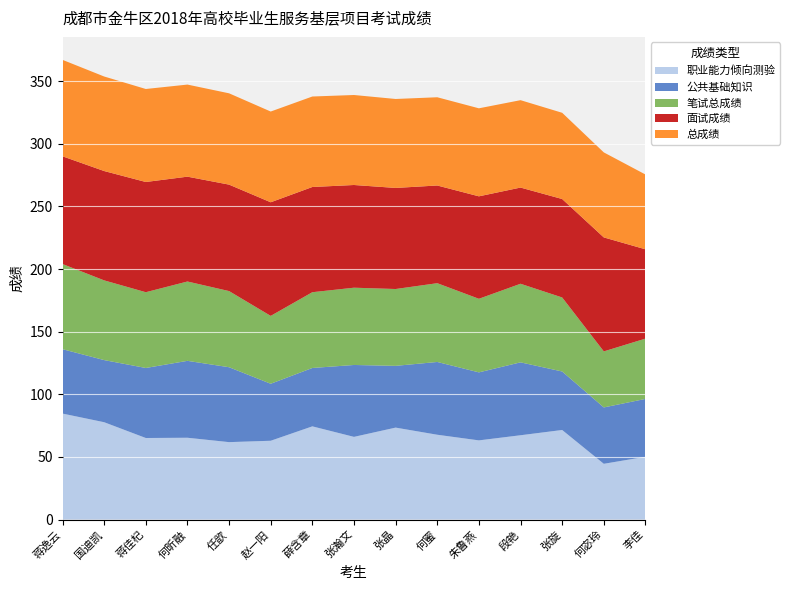

Reading left to right, extract all data points from this chart.

职业能力倾向测验: 84.6	77.7	65.1	65.3	61.8	62.9	74.4	66.0	73.4	67.7	63.2	67.3	71.5	44.5	50.1
公共基础知识: 51.4	49.6	55.9	61.4	59.8	45.5	46.6	57.4	49.3	58.1	54.3	58.2	46.7	45.0	46.2
笔试总成绩: 68.0	63.6	60.5	63.4	60.8	54.2	60.5	61.7	61.4	62.9	58.8	62.8	59.1	44.8	48.1
面试成绩: 86.0	87.3	88.0	83.7	85.0	90.7	84.0	82.0	80.7	78.0	81.8	76.8	78.6	91.0	71.3
总成绩: 77.0	75.5	74.2	73.5	72.9	72.5	72.2	71.8	71.0	70.5	70.3	69.8	68.8	67.9	59.7